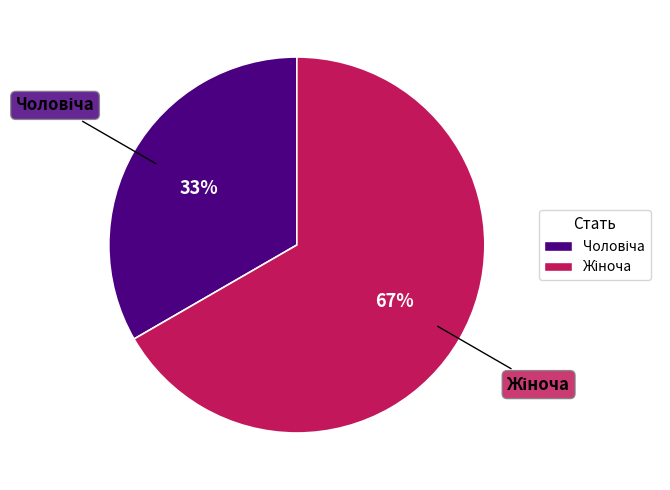

To the nearest percent, what is the average slice percentage?

50%